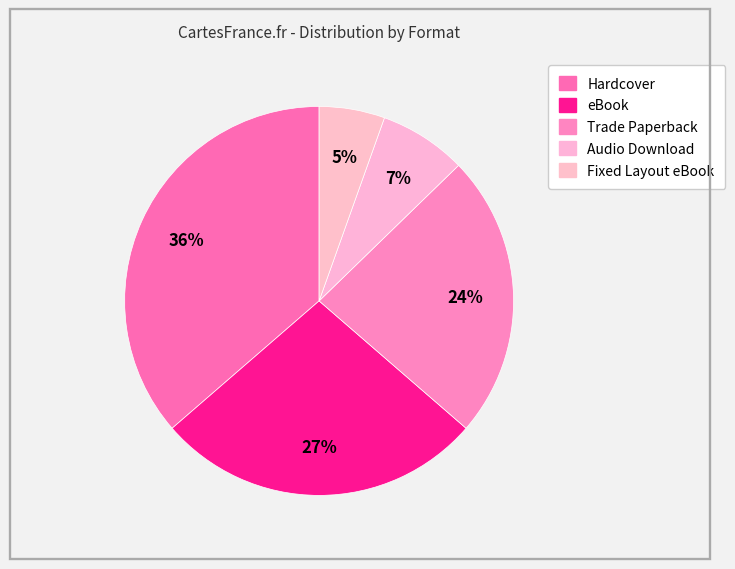

How many segments does this pie chart have?

5